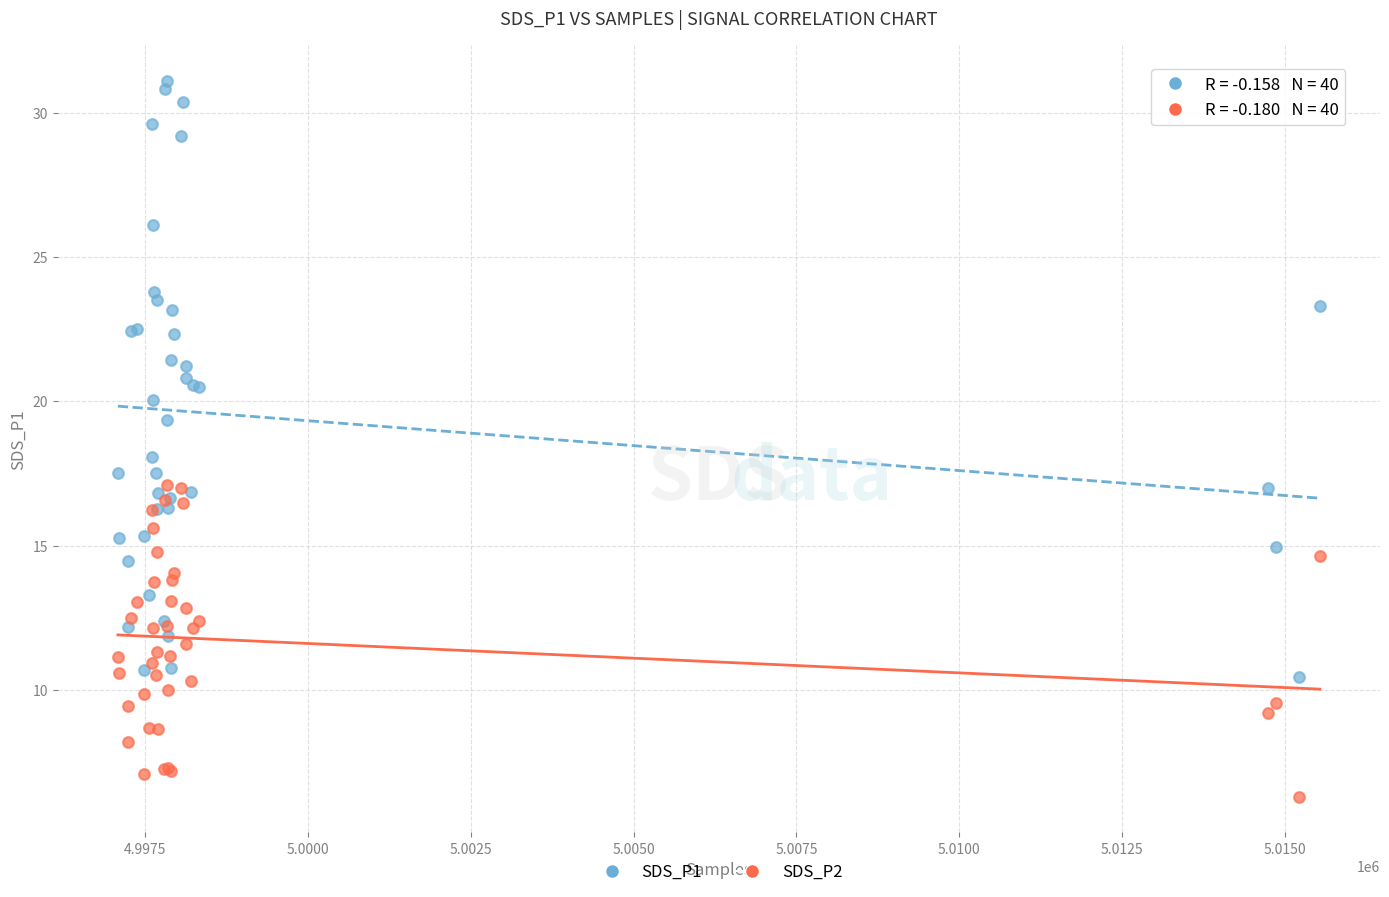

What are all the series names shown in the legend?

SDS_P1, SDS_P2